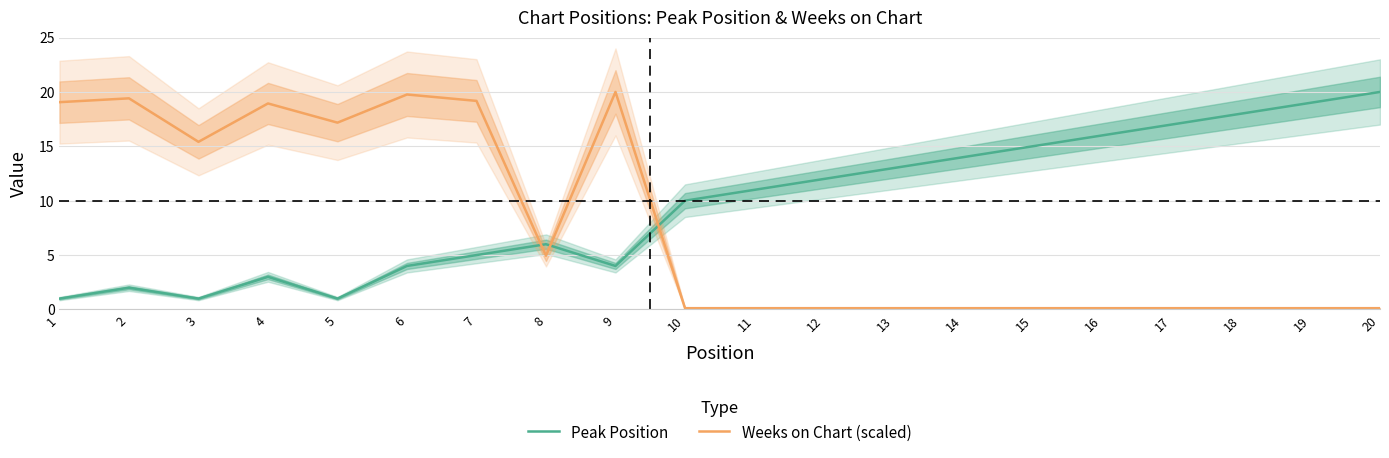

What value does the Weeks on Chart (scaled) series have at 9?

20.0